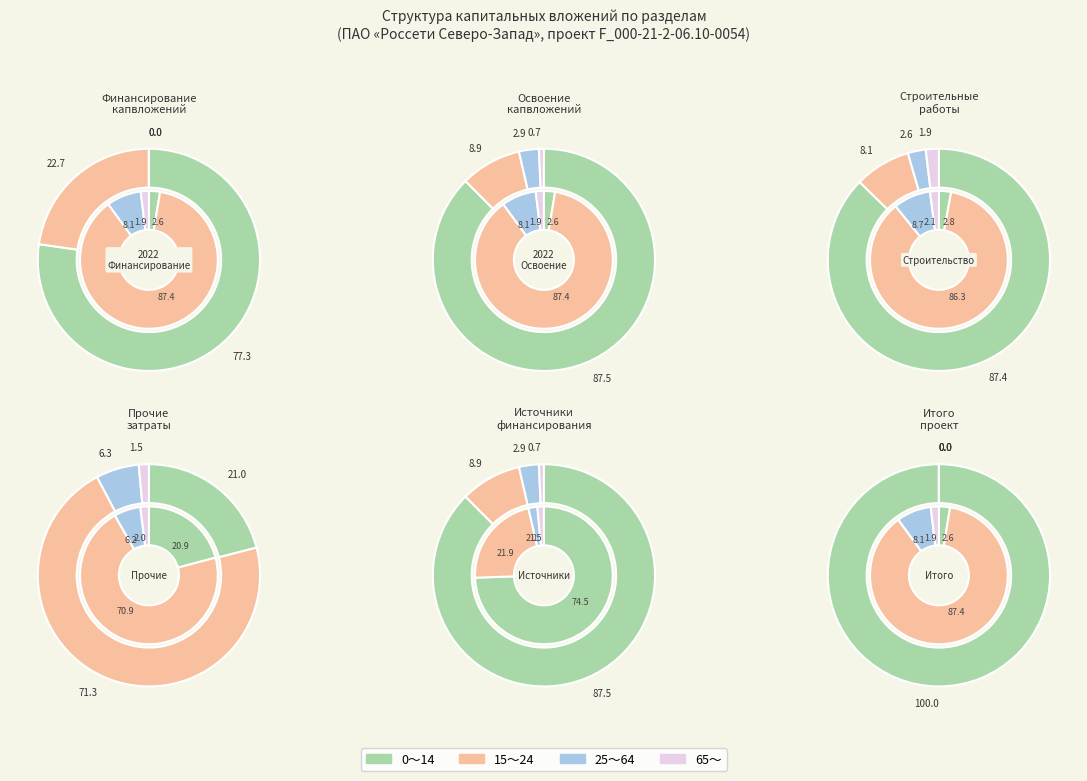

To the nearest percent, what is the difference between the largest and smallest slice percentages?

87%